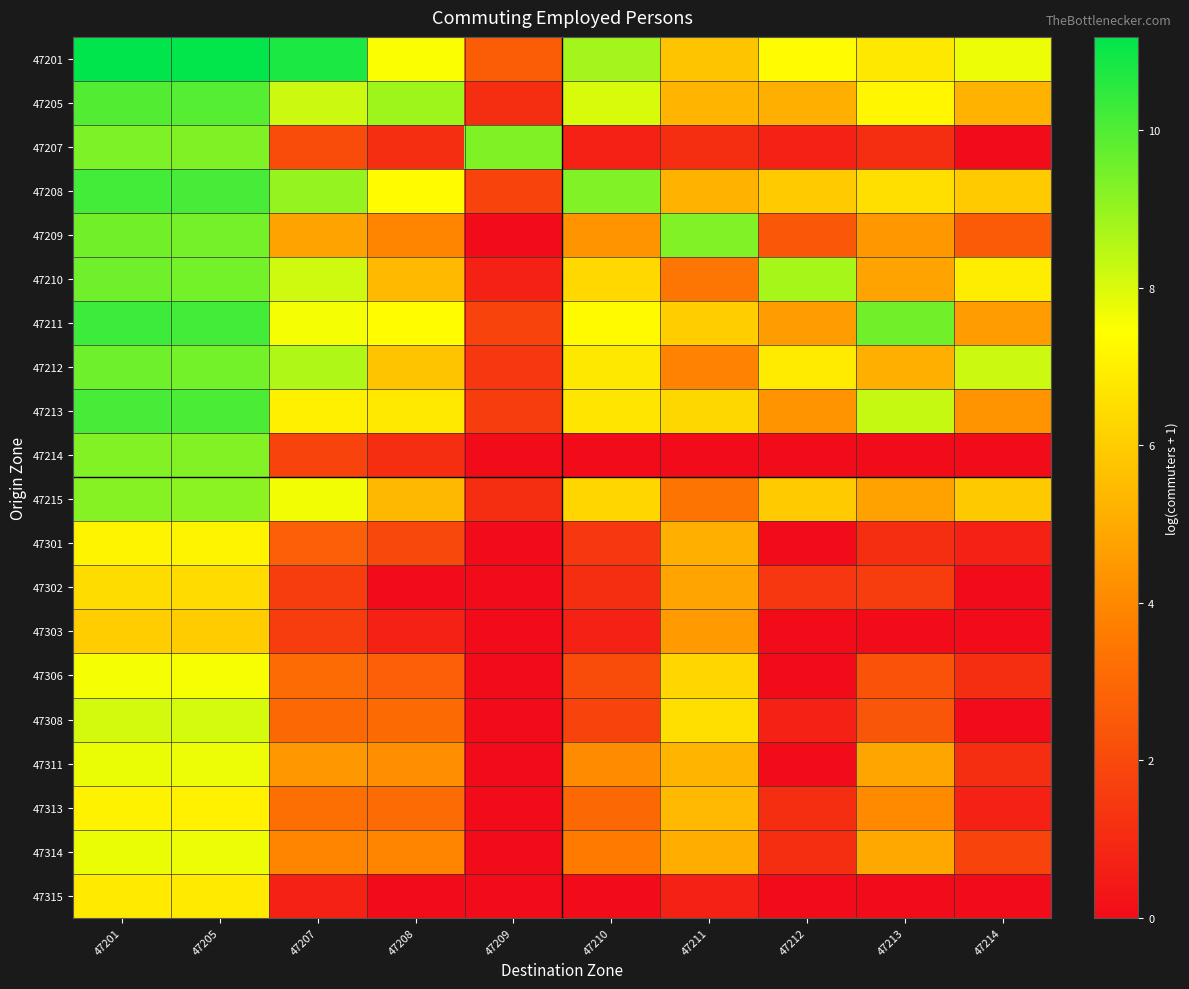

What is the spread (max minus min) of values at 47205?

5.1